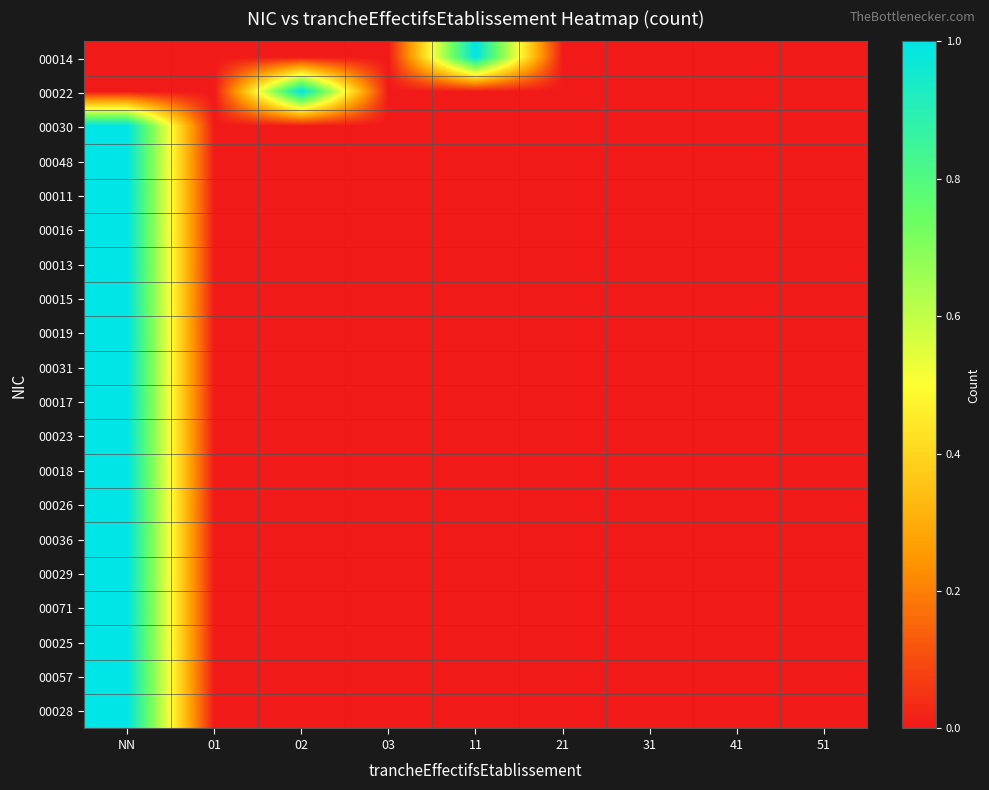

What is the spread (max minus min) of values at 11?

1